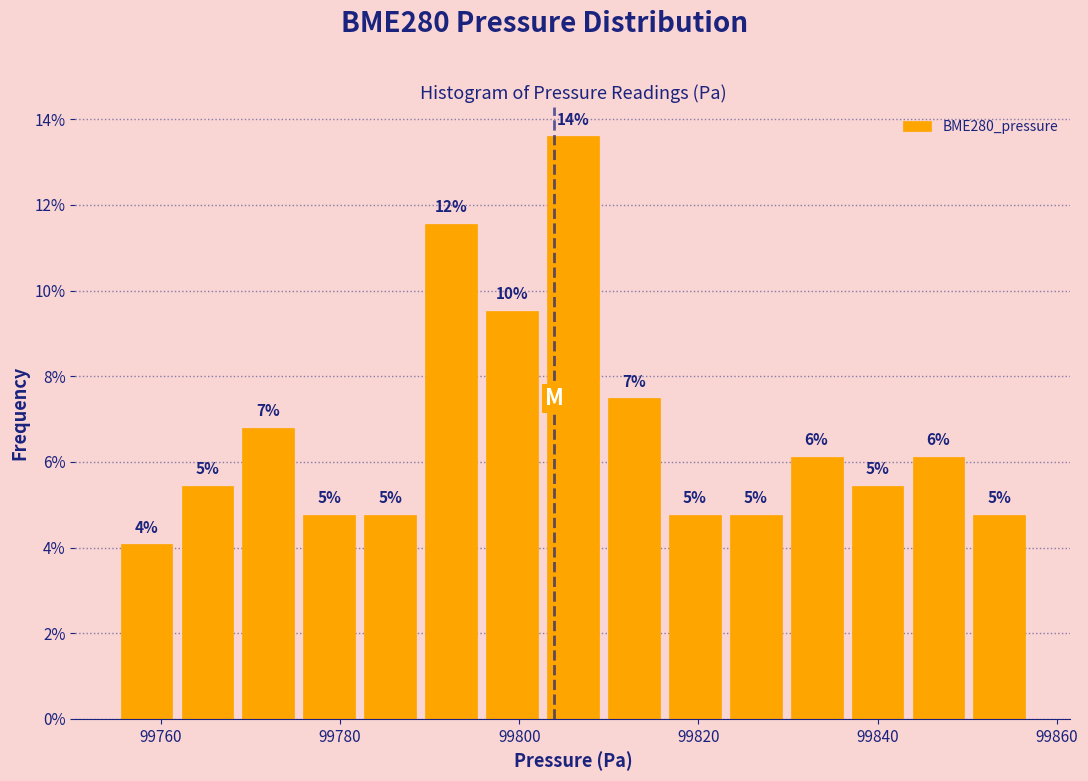

Read against the x-axis, roughly where is the centre of the tallest bar?

99806